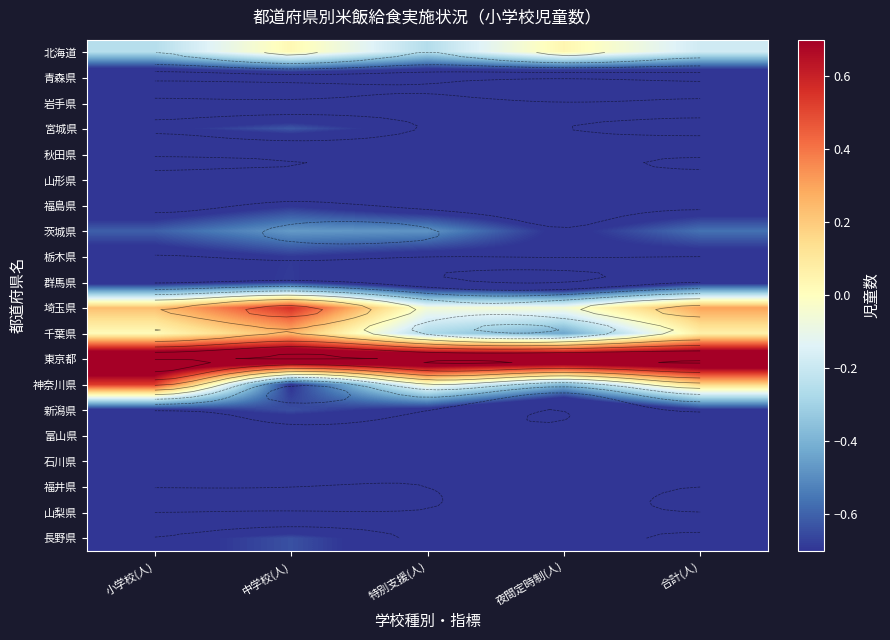

What is the total value across all series at 夜間定時制(人)?

-13.3